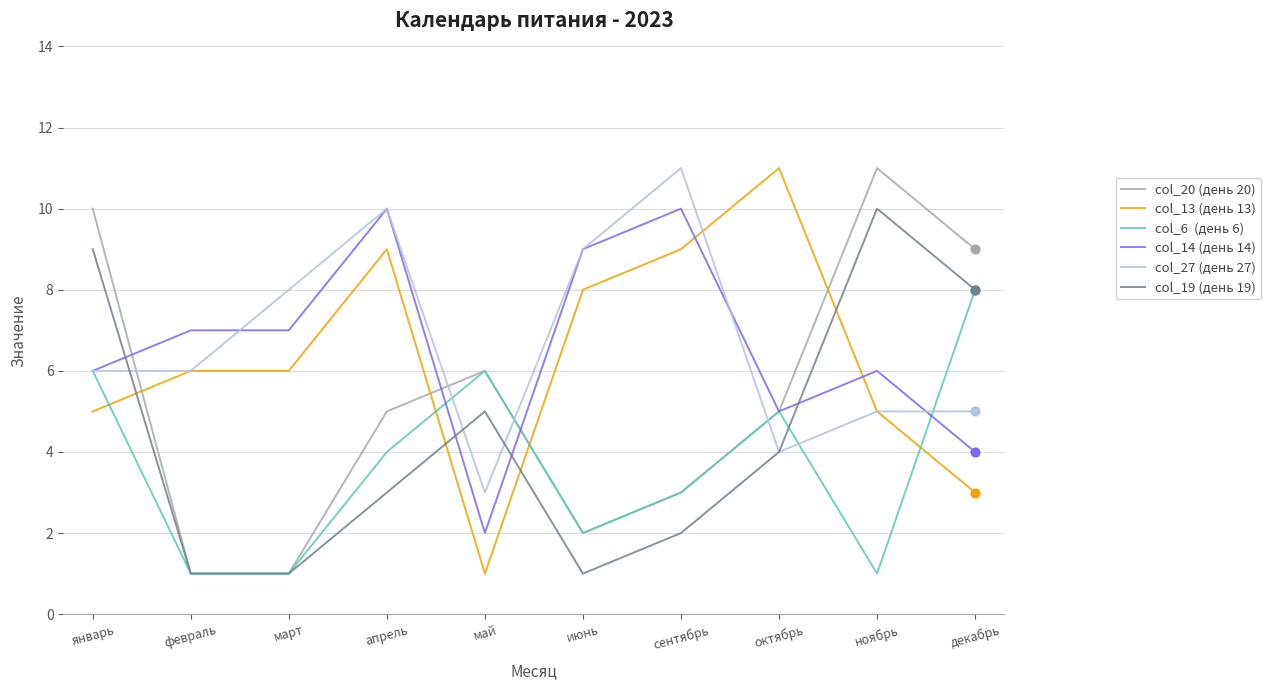

What is the spread (max minus min) of values at октябрь?

7